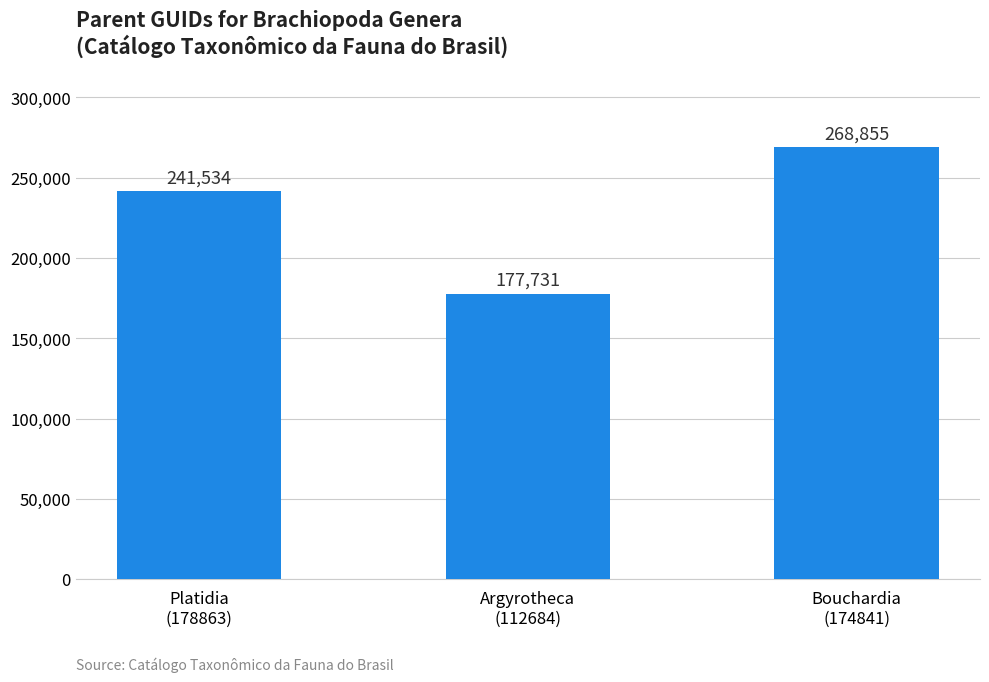

How many values are below 241534?

1